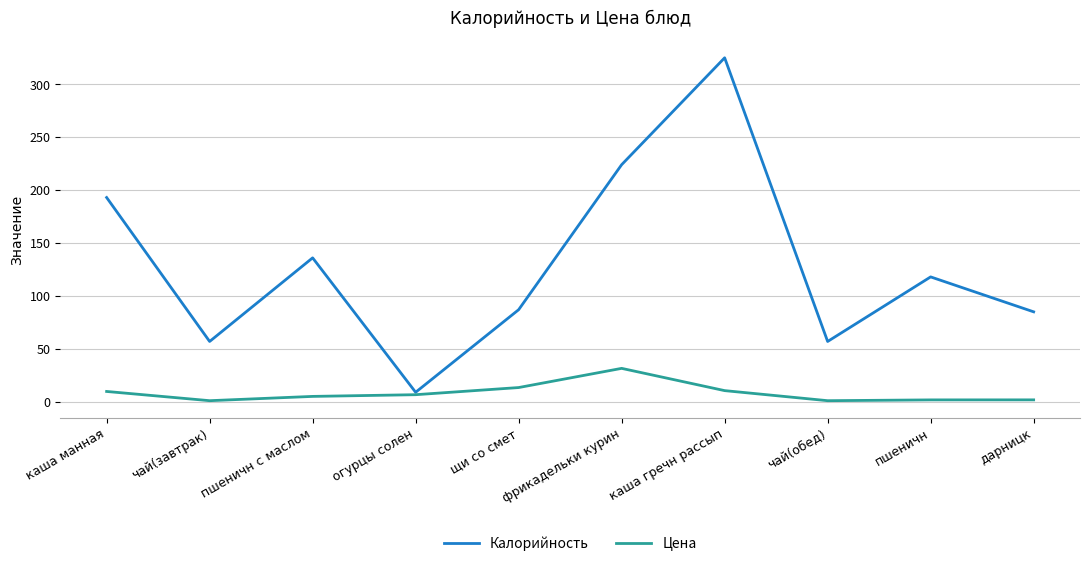

Rank the series by their average value, from lowest to highest.

Цена, Калорийность